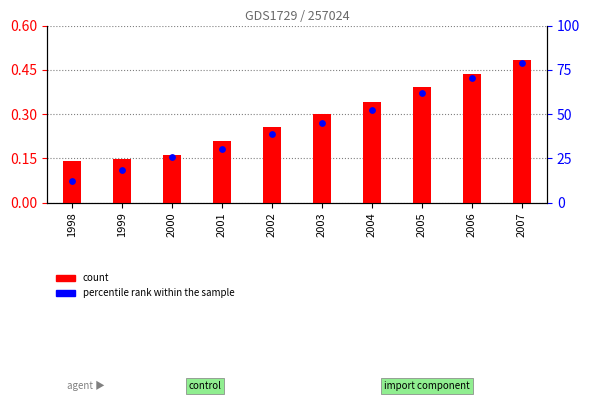

What are all the series names shown in the legend?

count, percentile rank within the sample